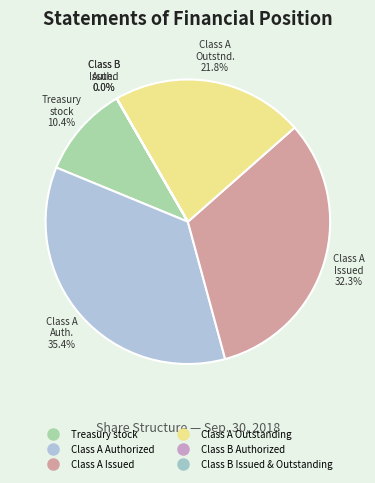

Is it true that Class B Authorized is 0% of the pie?

True